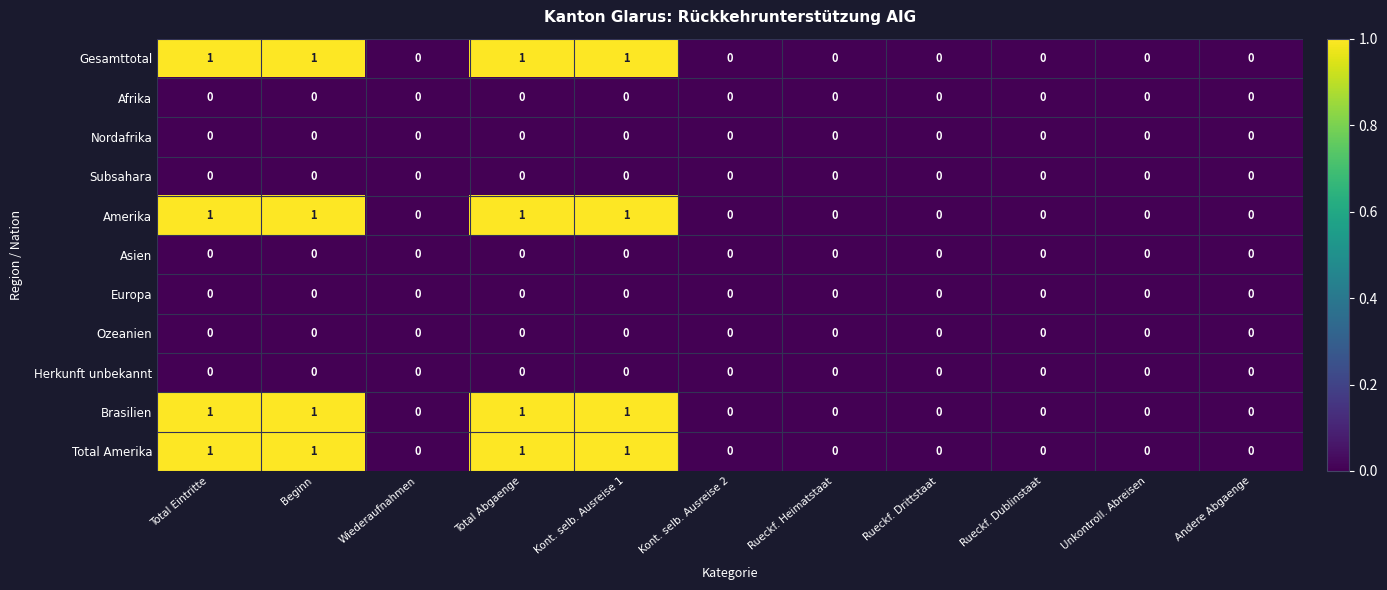

Is it true that Nordafrika equals 0 at Beginn?

True